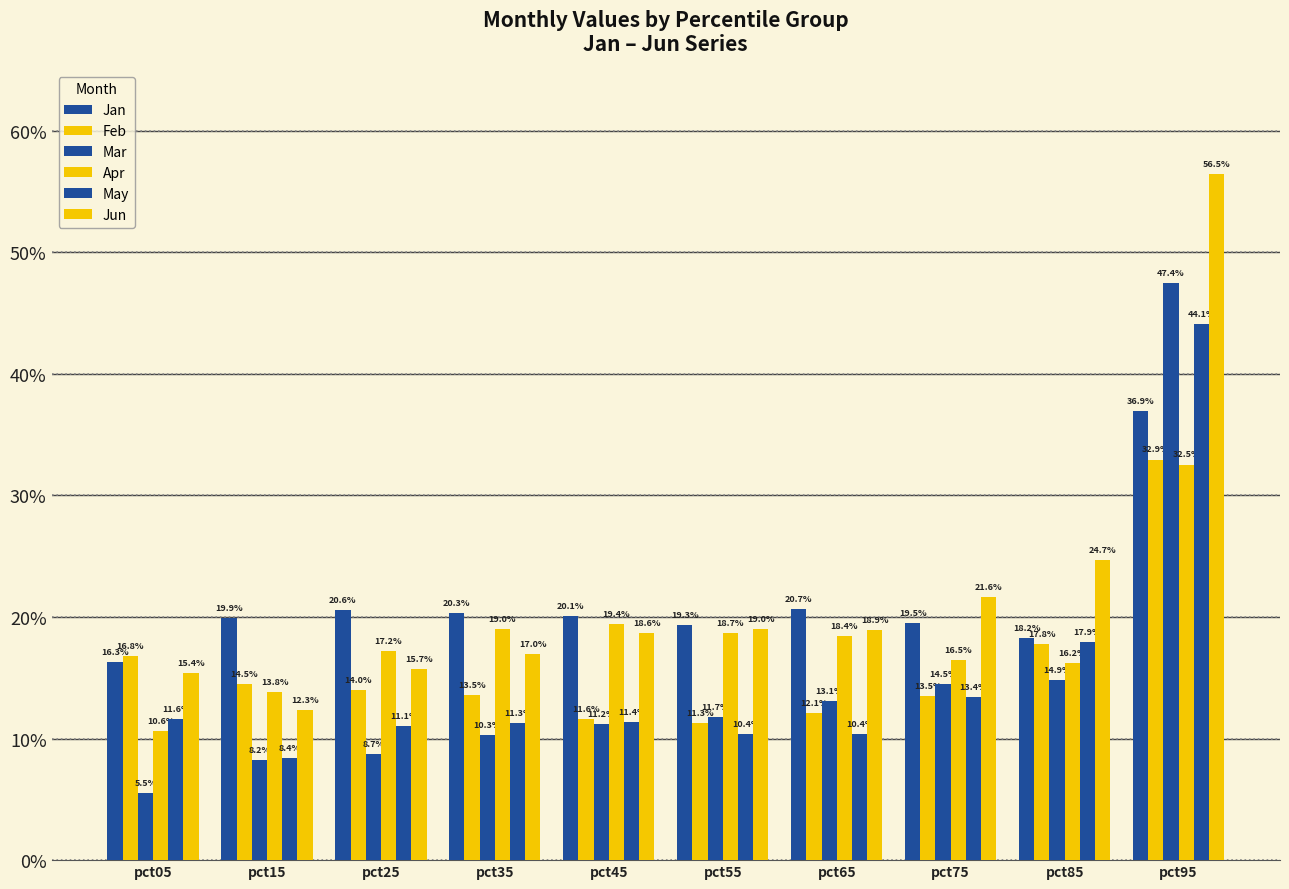

What is the minimum value for Jun?

0.1